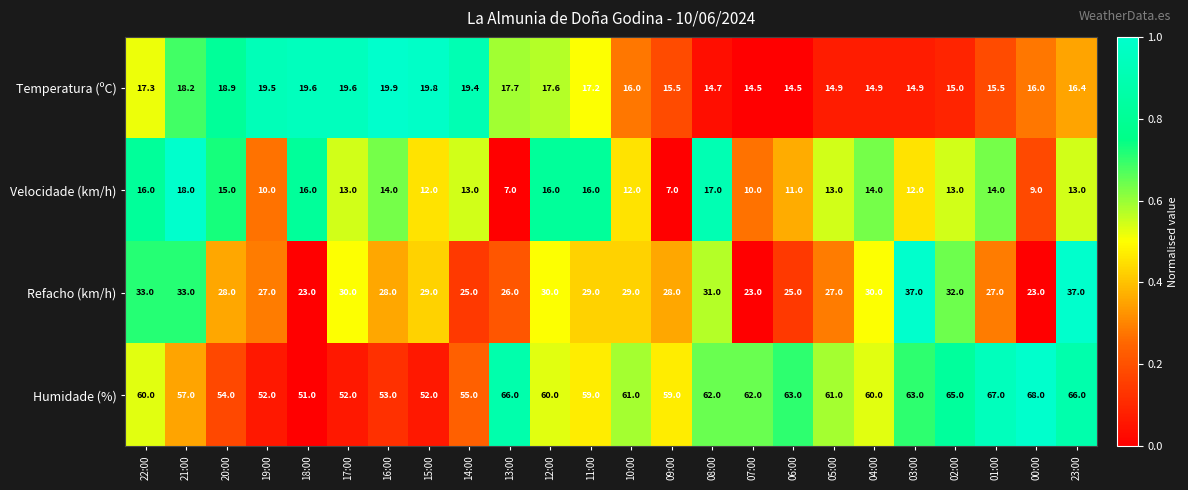

What is the sum of all Velocidade (km/h) values?

311.0